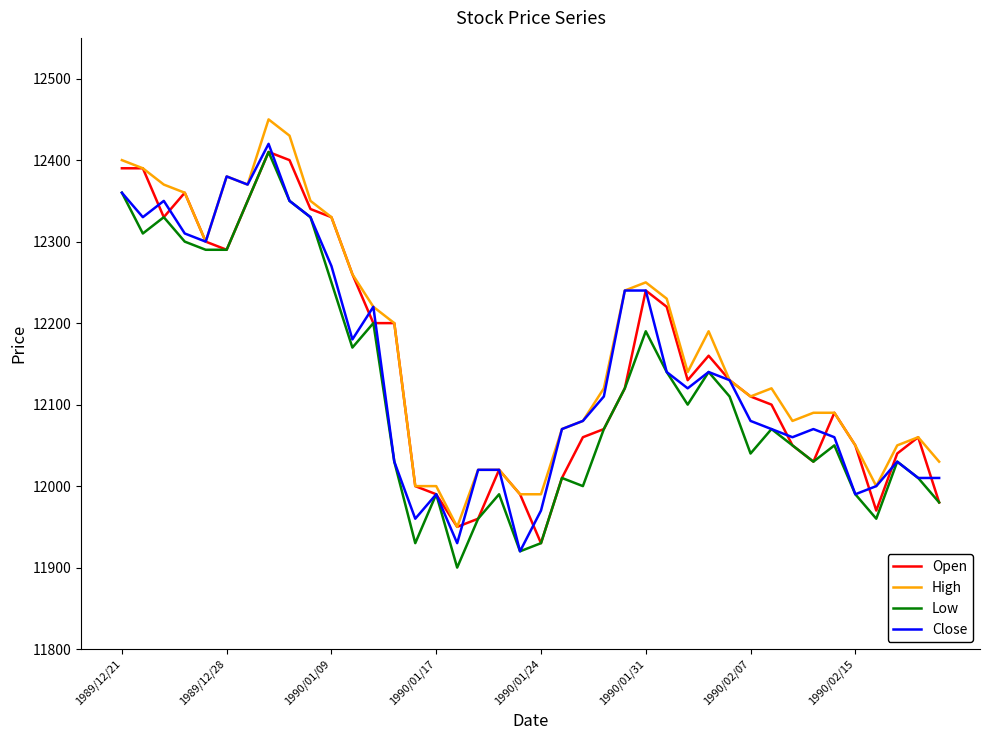

What is the highest value of the High series?

12450